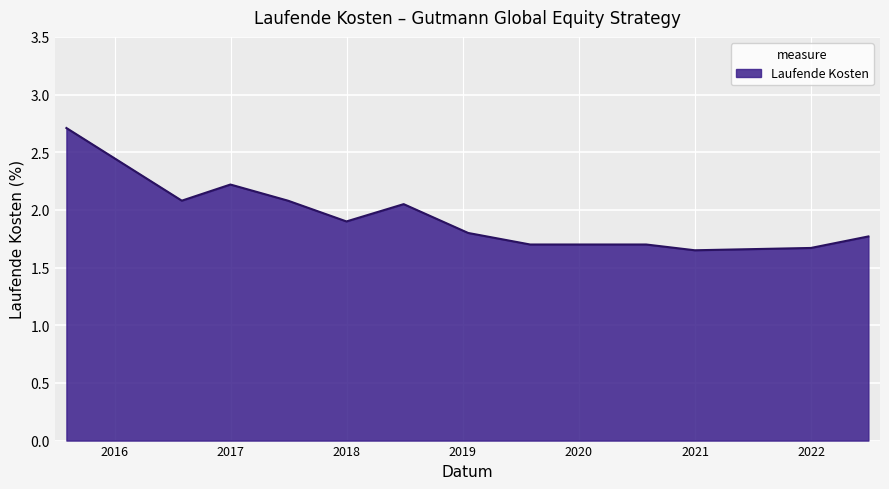

What is the difference between the maximum and minimum values?

1.1